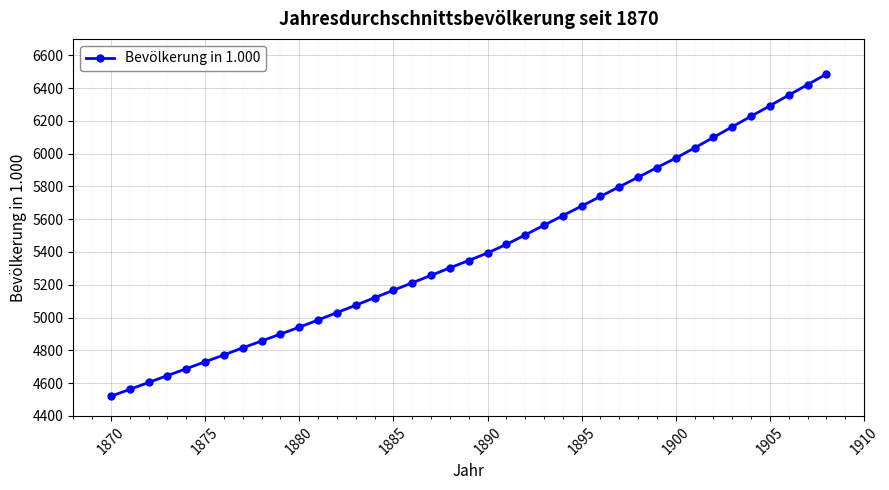

What is the difference between the second highest and minimum values?

1901